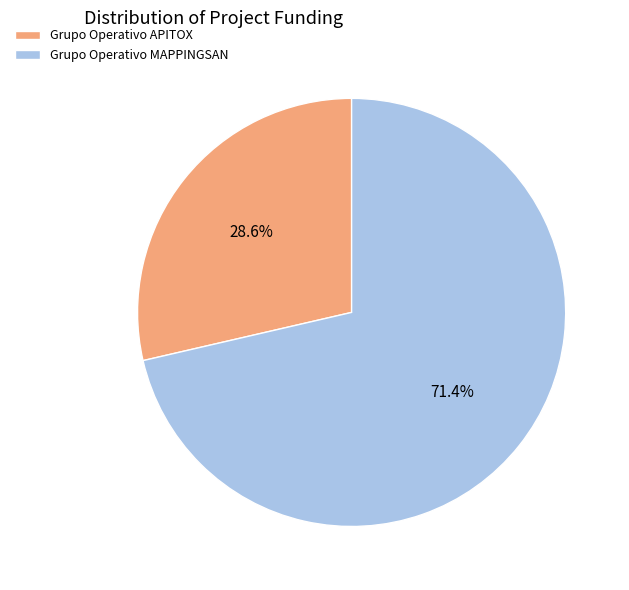

Is it true that Grupo Operativo APITOX is 41% of the pie?

False